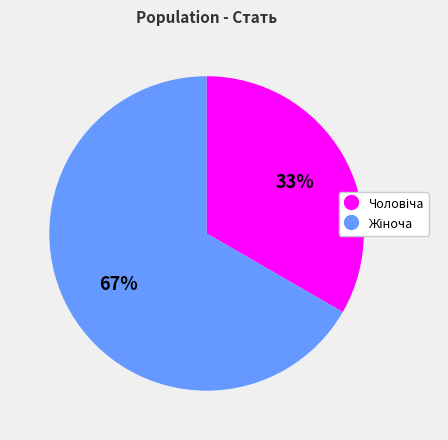

To the nearest percent, what is the average slice percentage?

50%